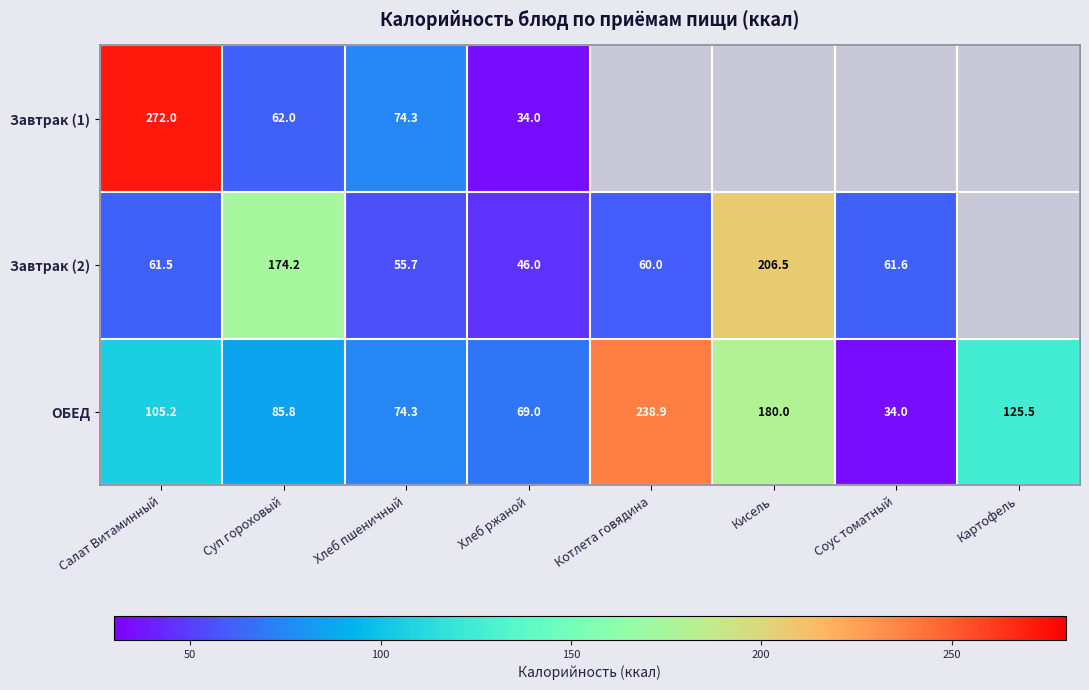

At which label is ОБЕД closest to 136?

Картофель